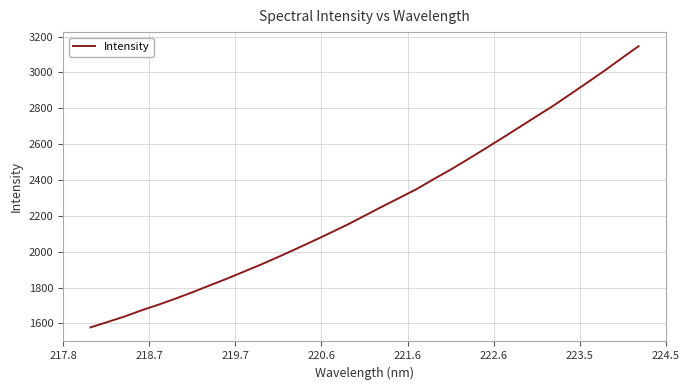

What is the maximum value shown in the chart?

3146.2